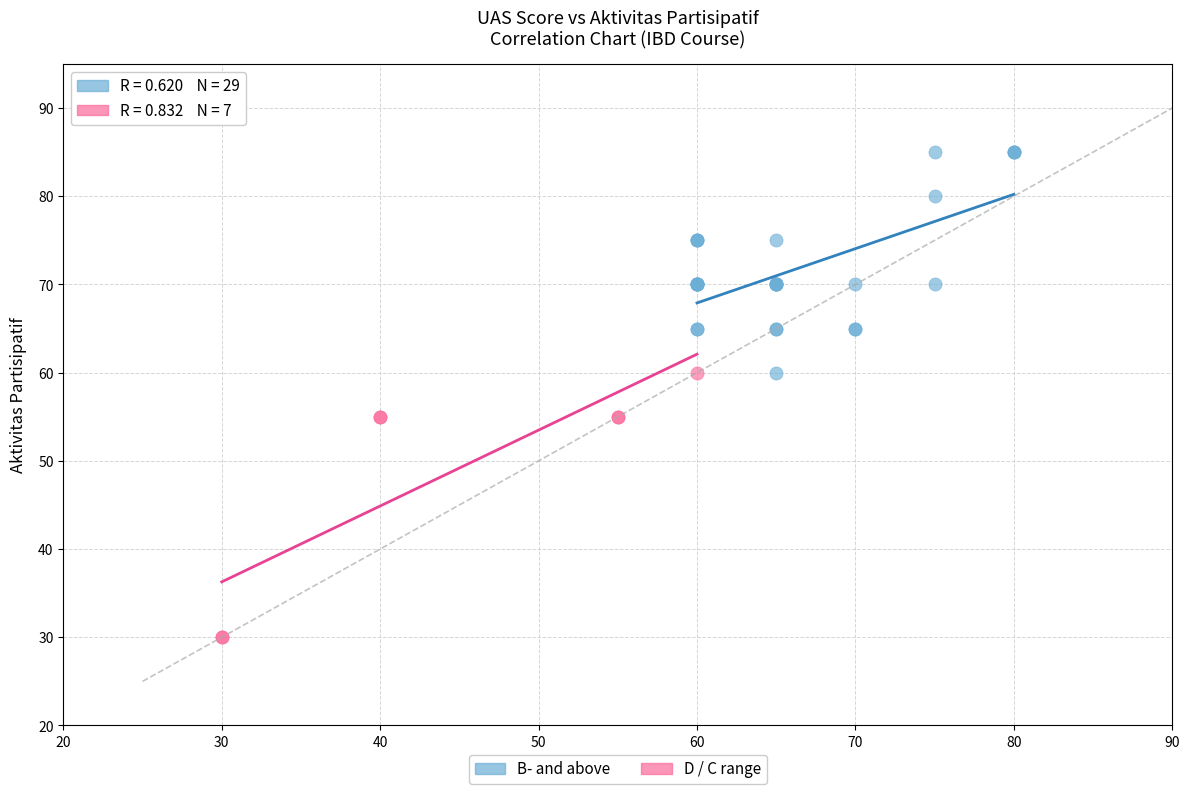

What are all the series names shown in the legend?

B- and above, D / C range